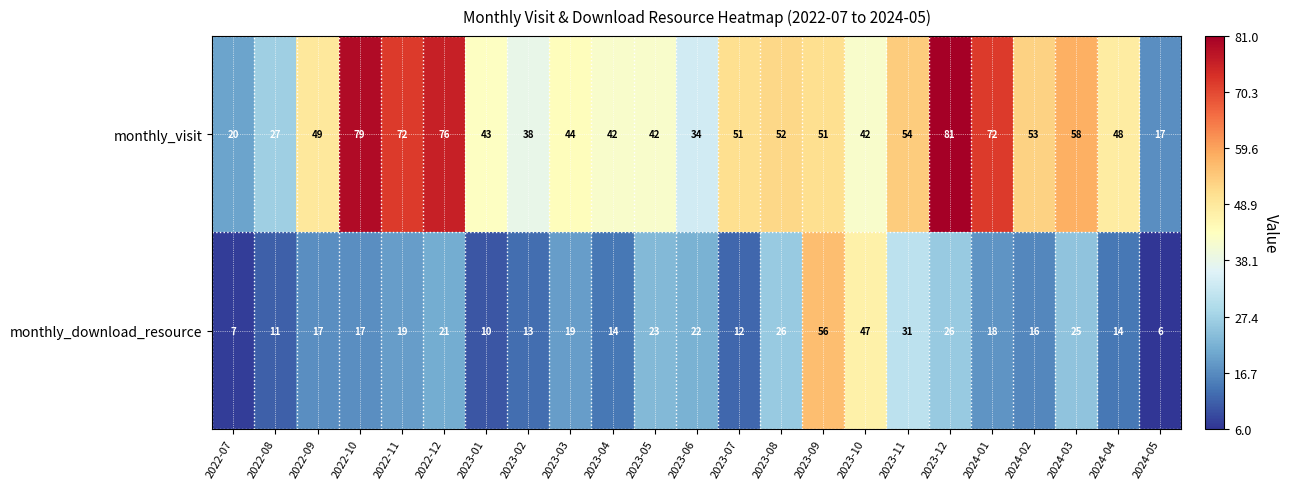

What is the difference between the maximum and minimum values in the monthly_visit series?

64